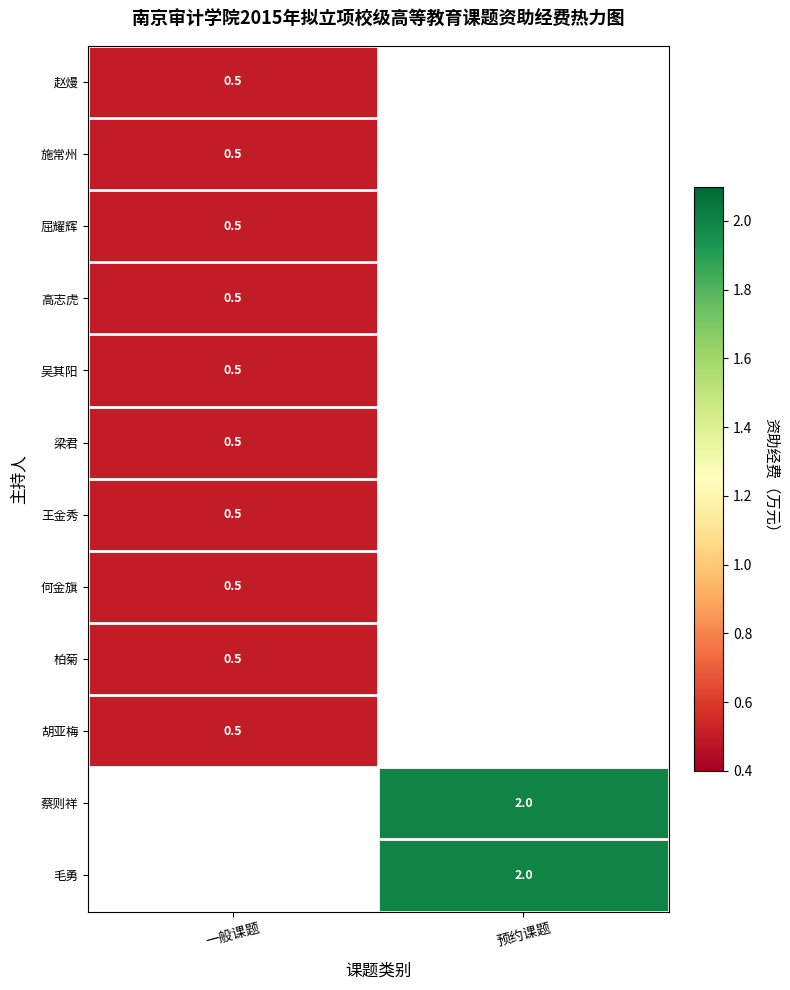

True or false: 毛勇 has a value of 2.0 at 预约课题.

True